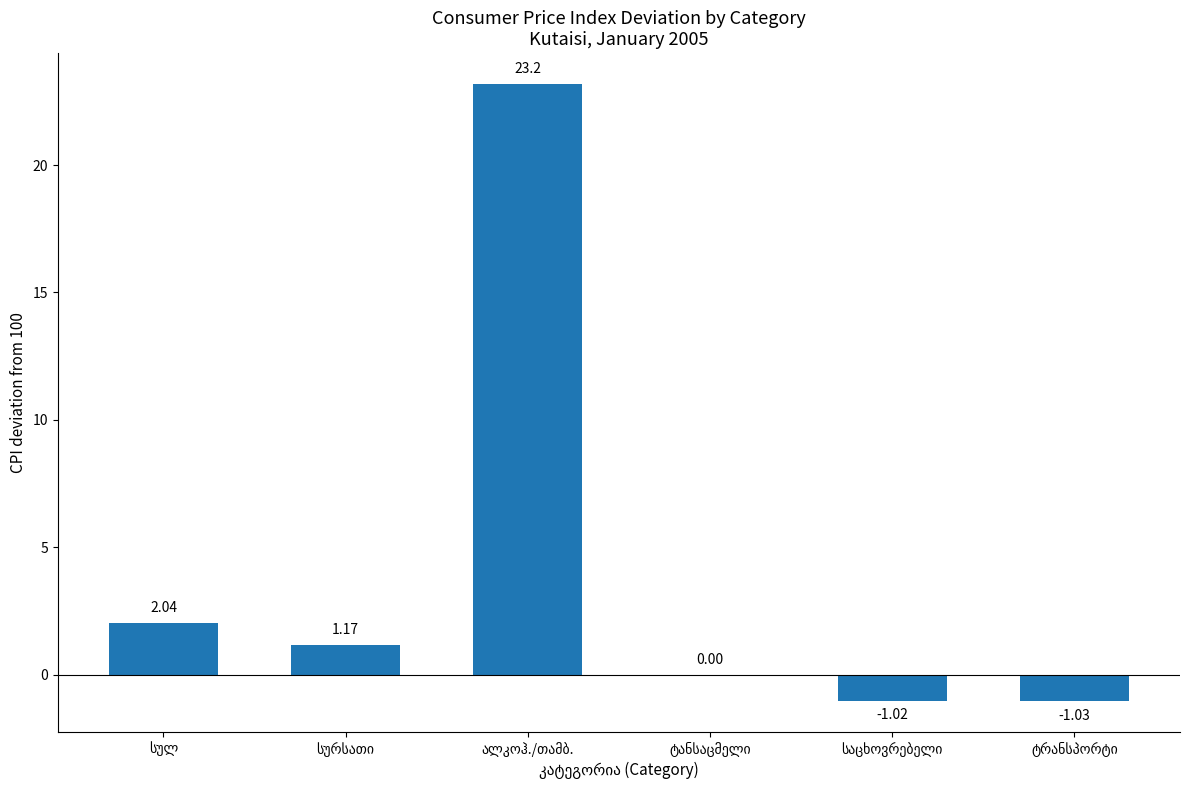

What is the sum of all values?

24.3